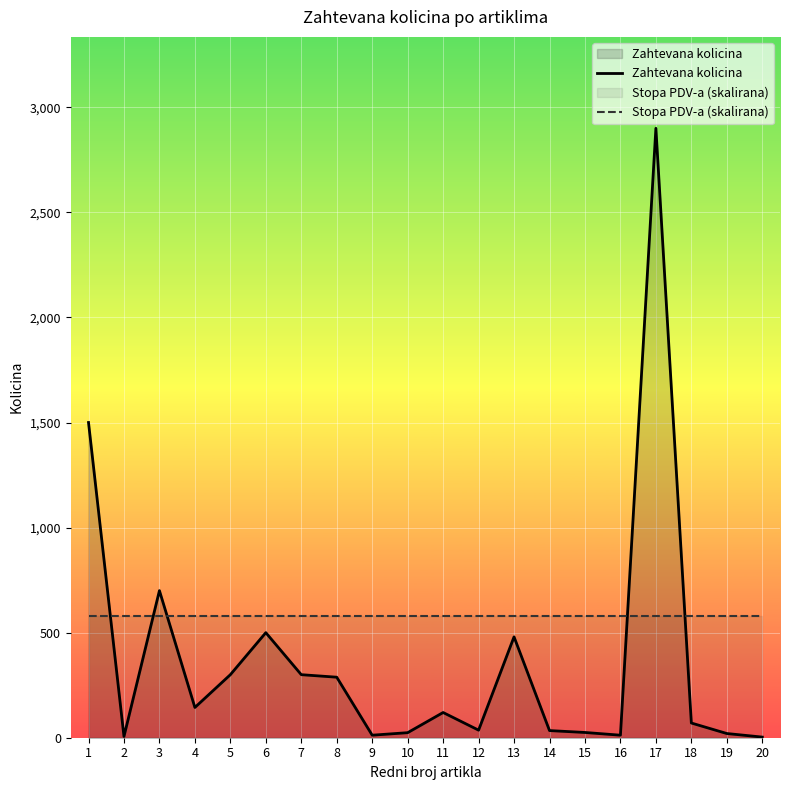

What is the value of the Stopa PDV-a (skalirana) point at the 7th from the left?

580